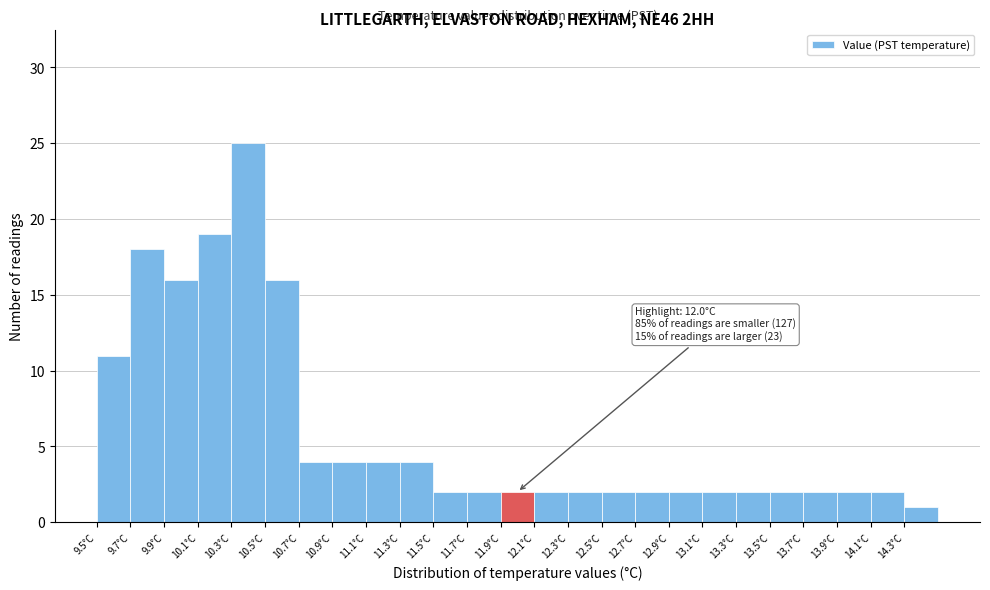

Over which range of the x-axis is the bar tallest?

10.3 to 10.5